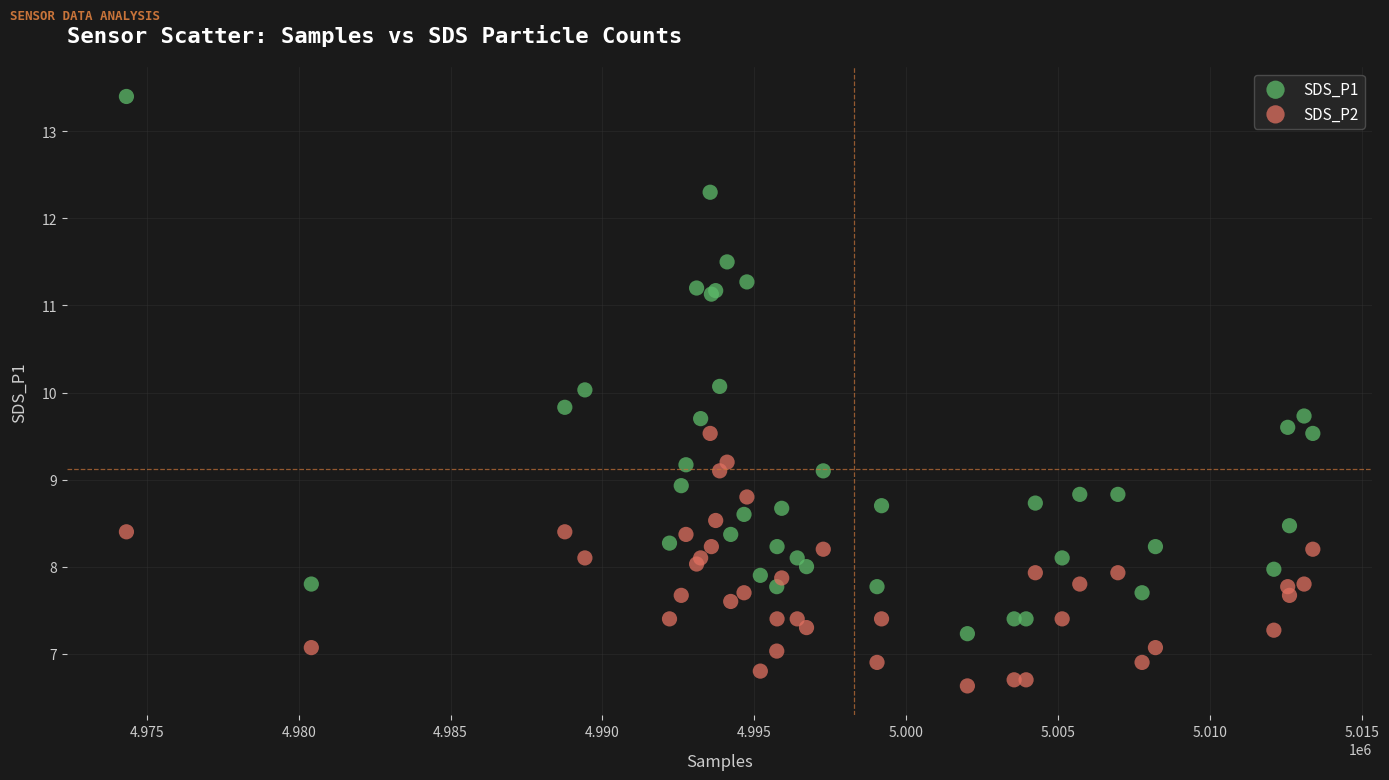

Which series reaches the maximum Y coordinate?

SDS_P1